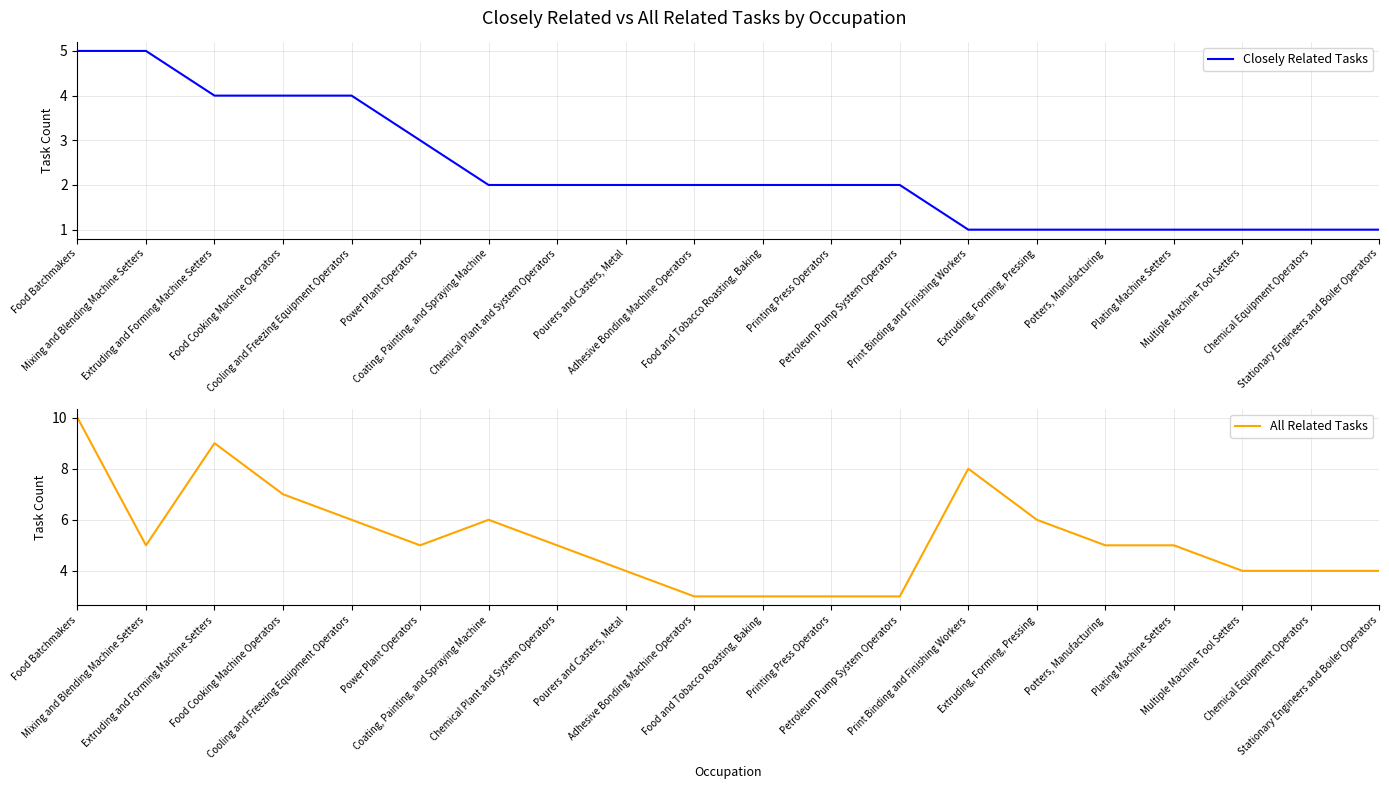

List the series in order of their peak value, lowest first.

Closely Related Tasks, All Related Tasks